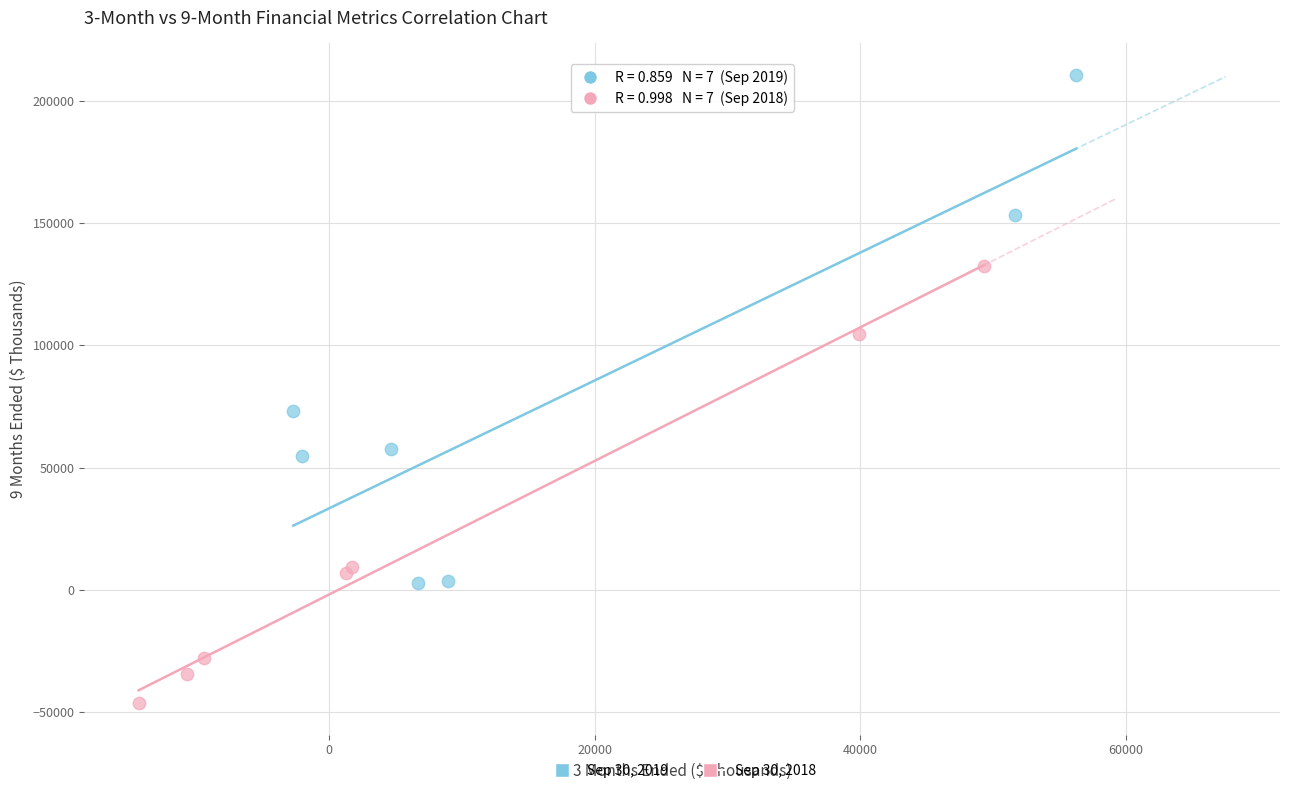

Which series has the largest Y range (max minus min)?

Sep 30, 2019